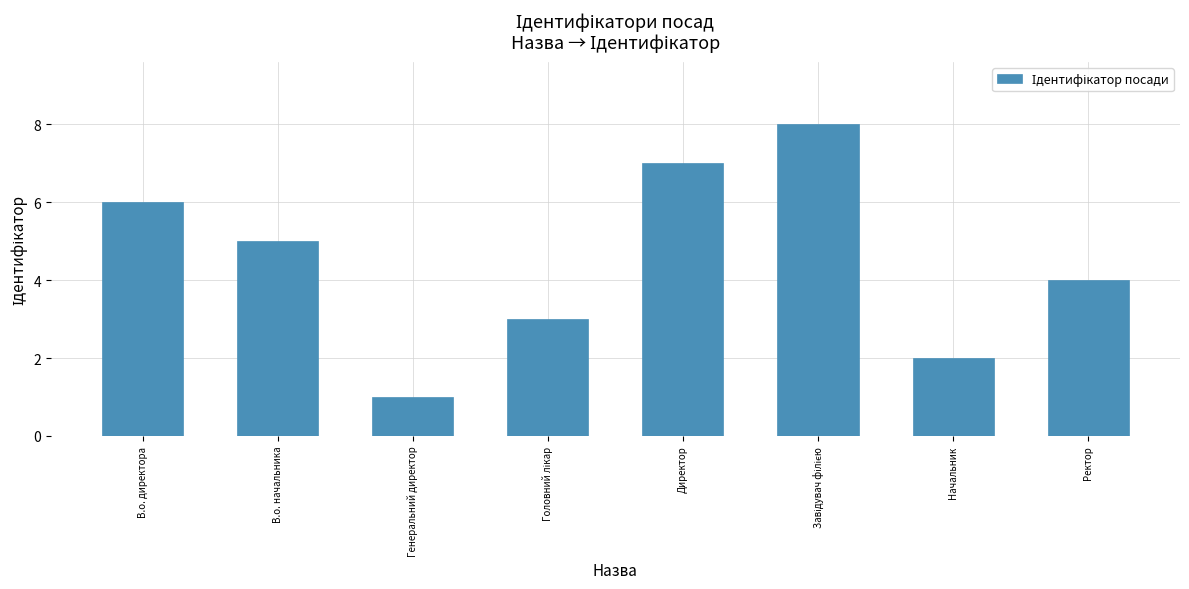

What is the sum of all values?

36